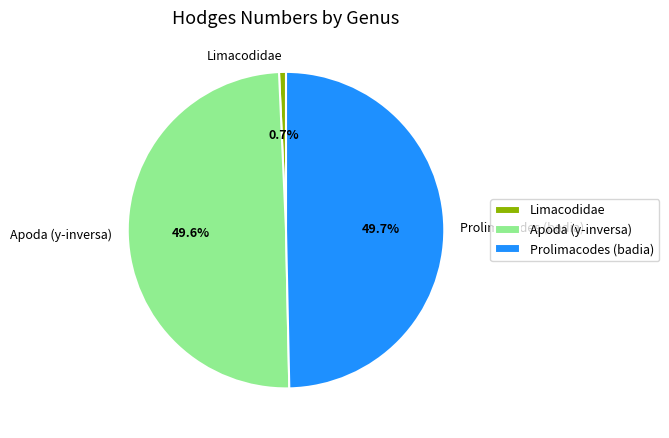

Do Apoda (y-inversa) and Prolimacodes (badia) together represent more than half of the pie?

Yes